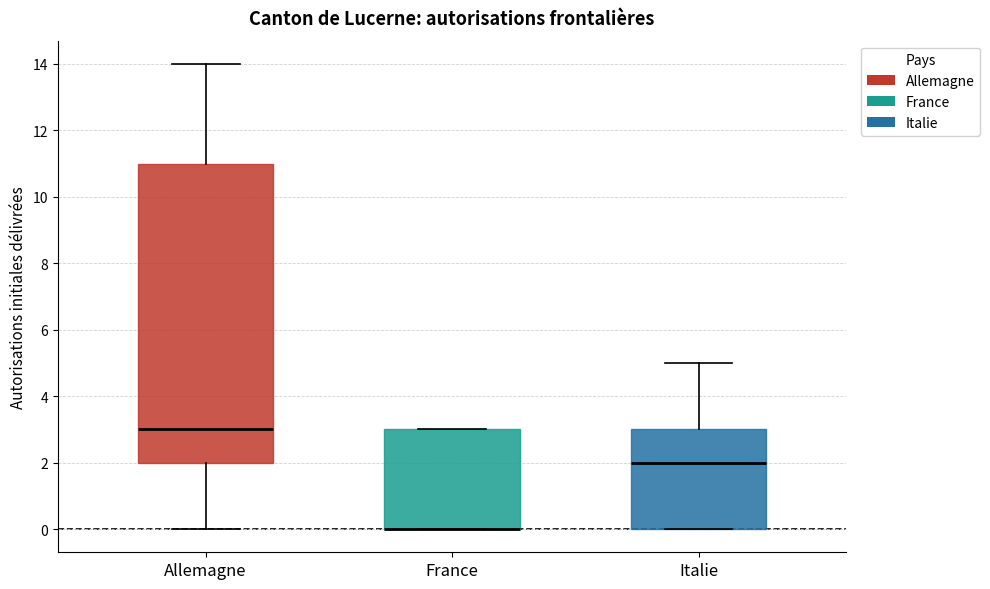

Reading left to right, transcribe this box plot: for each box, give where its median line is, the range the box spans, and where its two whiskers end, as read against the y-axis. The values are not printed on the chart, so give them approximately, as read against the axis.

Allemagne: median 3, box 2 to 11, whiskers 0 to 14
France: median 0 (drawn on the box's lower edge), box 0 to 3, whiskers 0 to 3
Italie: median 2, box 0 to 3, whiskers 0 to 5